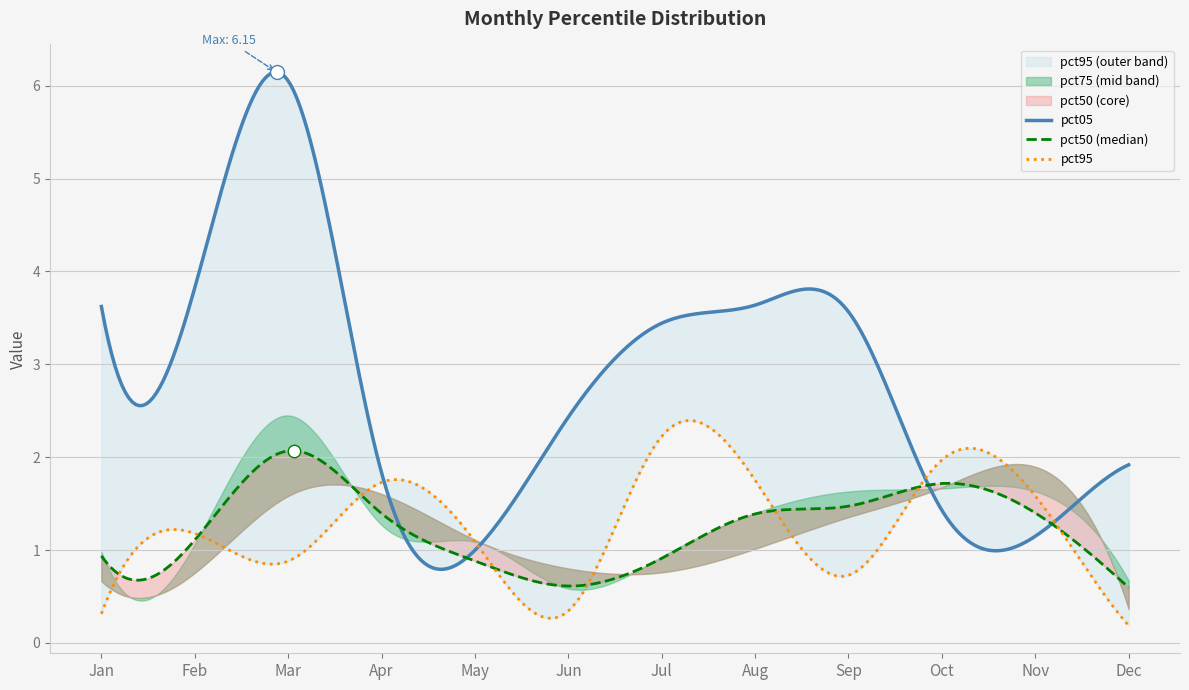

At which category is the sum across all series the highest?

Mar